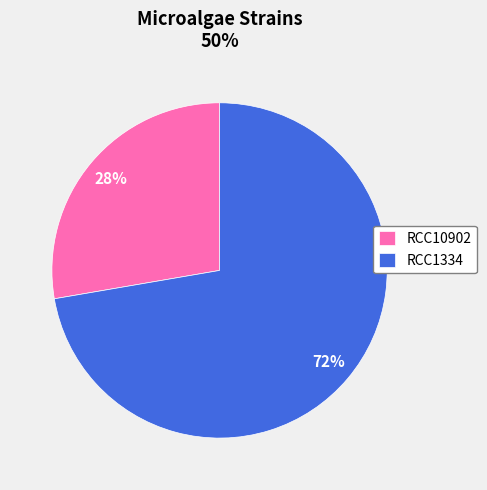

To the nearest percent, what is the combined percentage of RCC10902 and RCC1334?

100%